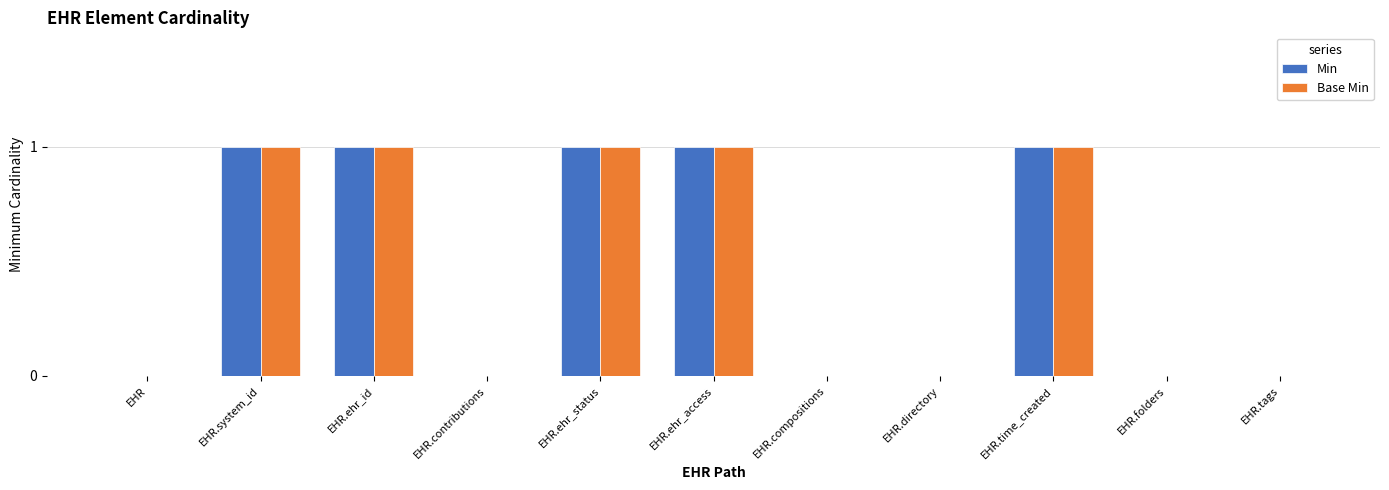

Is the value of Min at EHR.ehr_status greater than the value of Base Min at EHR.directory?

Yes